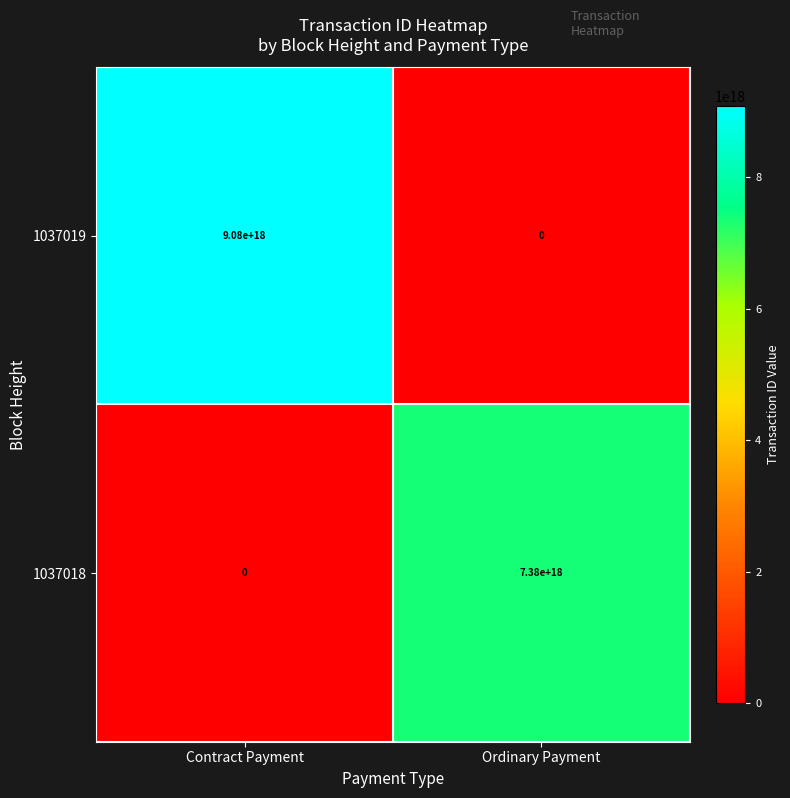

Where is 1037019 nearest to the value 4540000000000000000?

Contract Payment